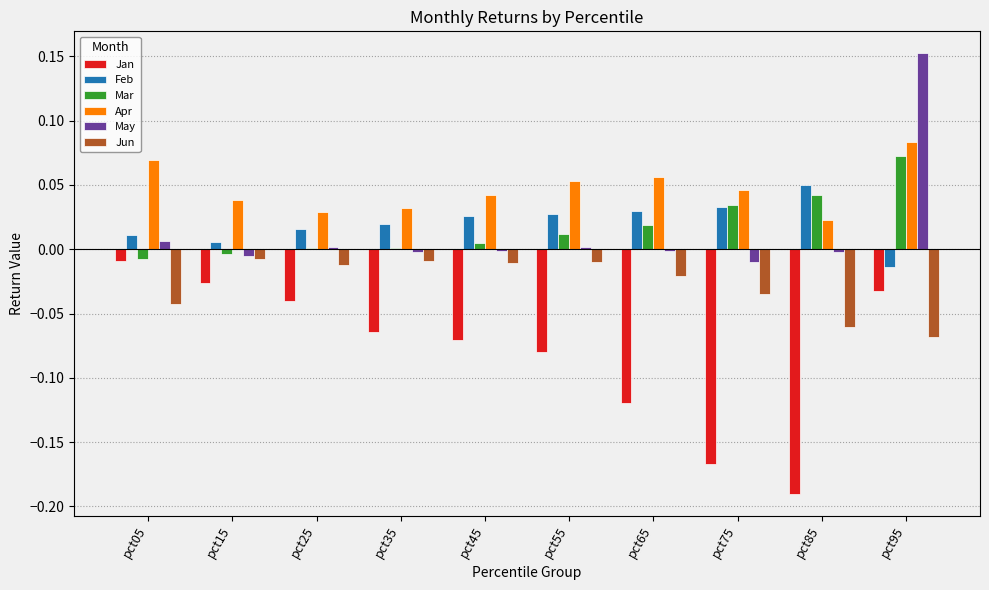

At which label does Apr reach its peak?

pct95